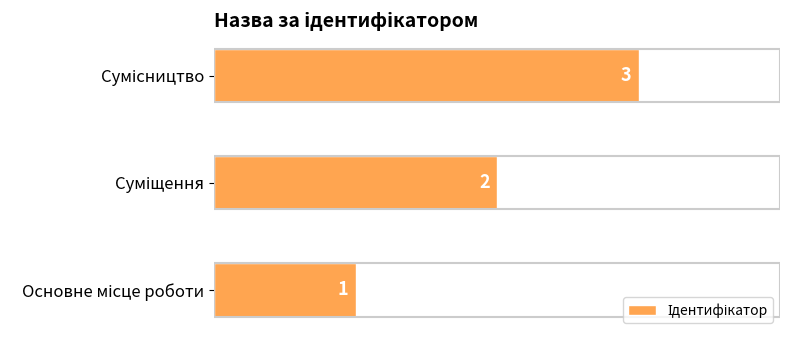

Are the bars grouped side by side (vs. stacked)?

No